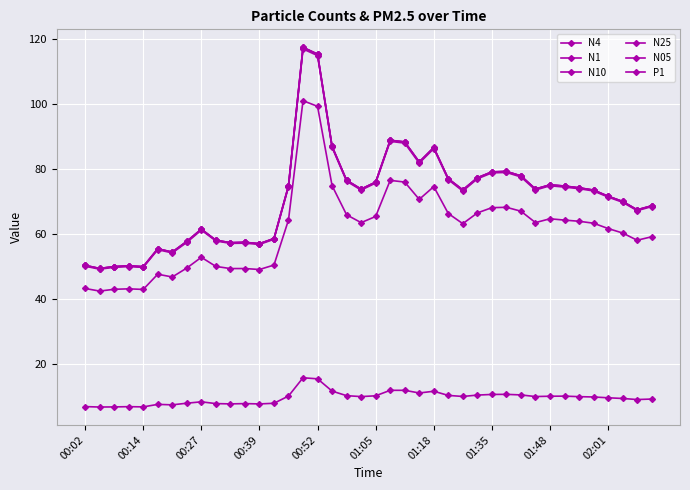

True or false: N4 has more than 2 interior local peaks.

True